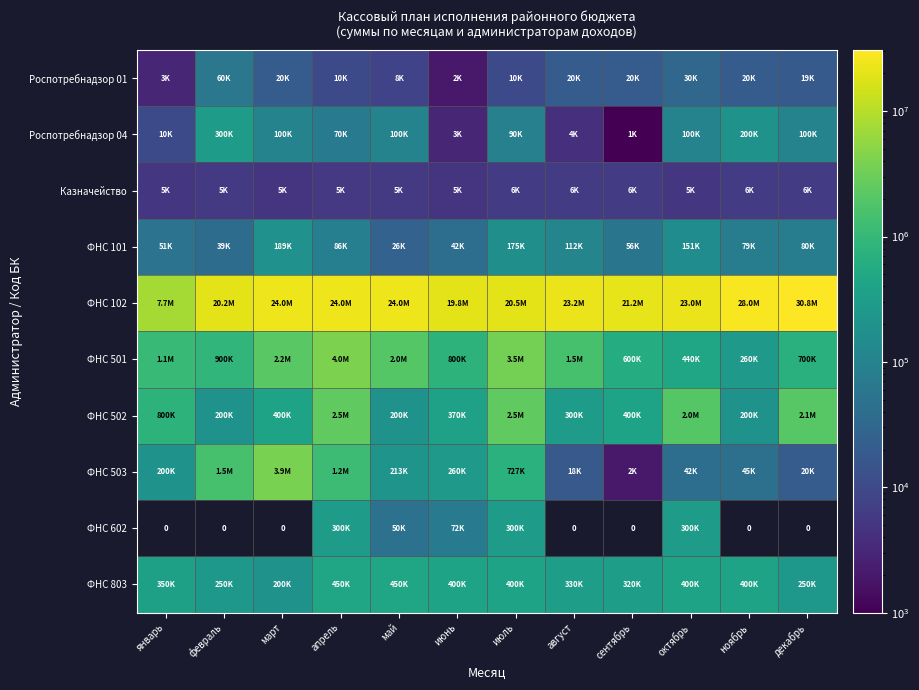

Which series has the largest total across all categories?

ФНС 102